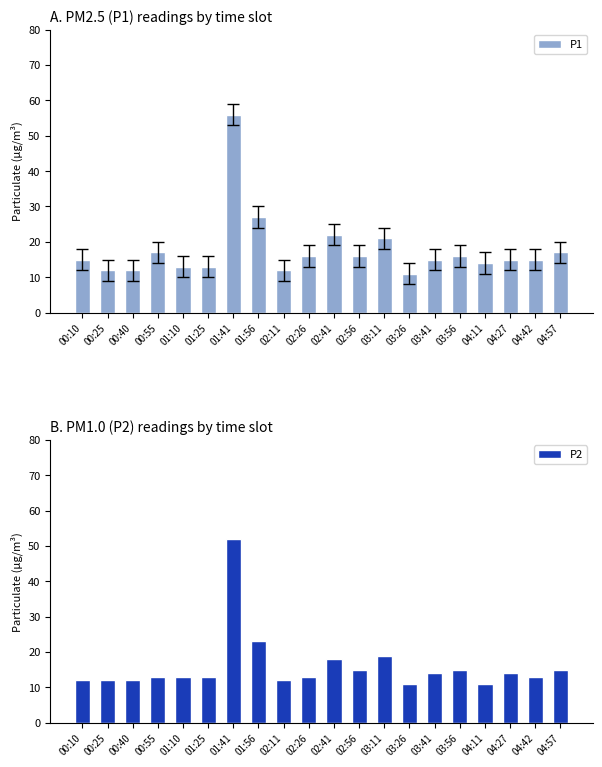

What is the average value of the P2 series?

16